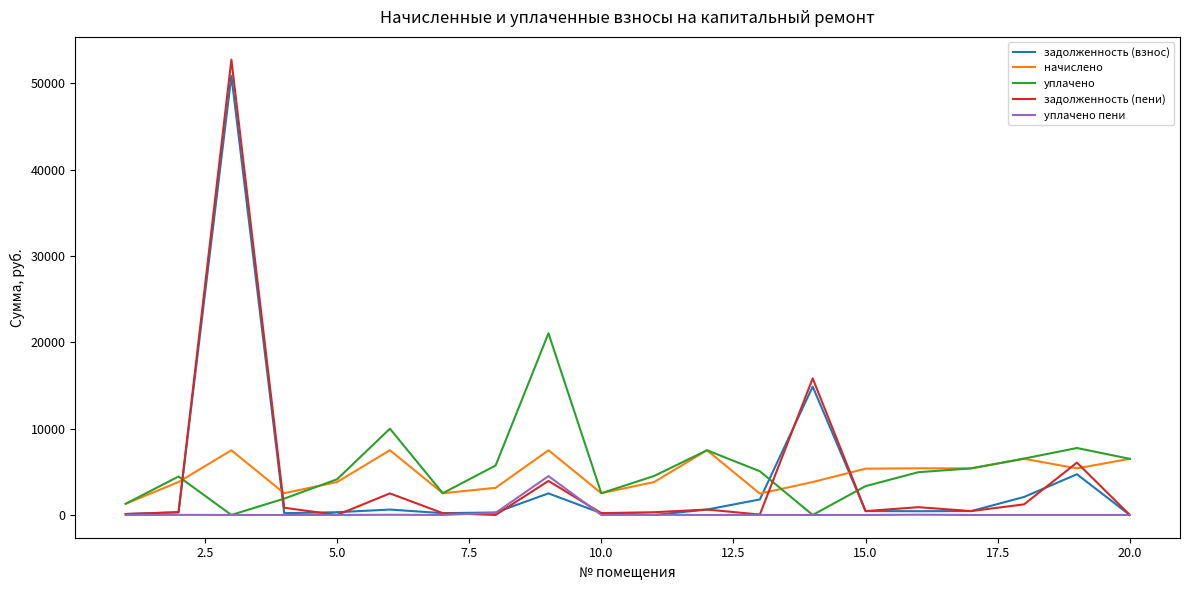

What is the greatest value displayed?

52747.4